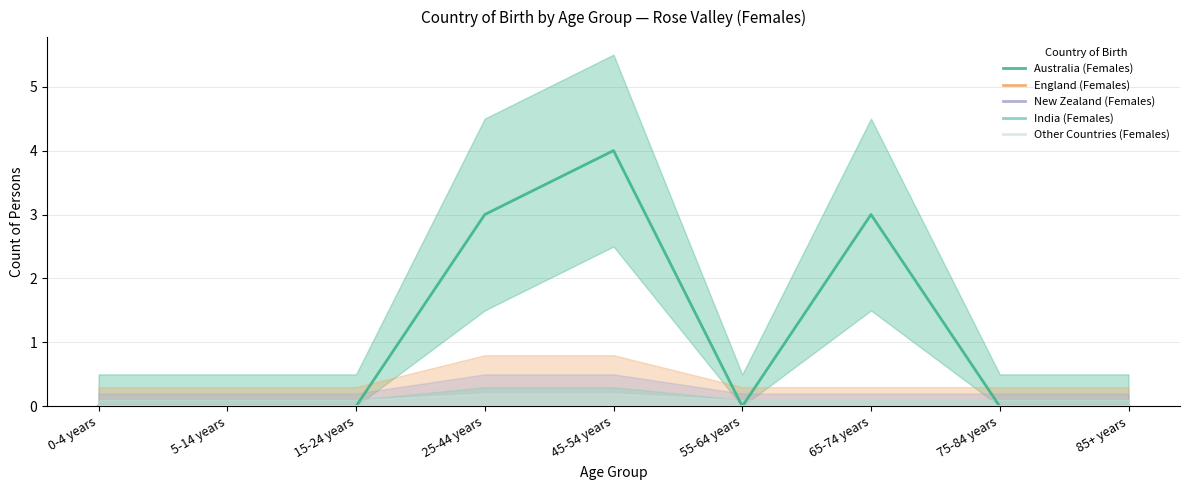

Is it true that Australia (Females) equals -2 at 85+ years?

False